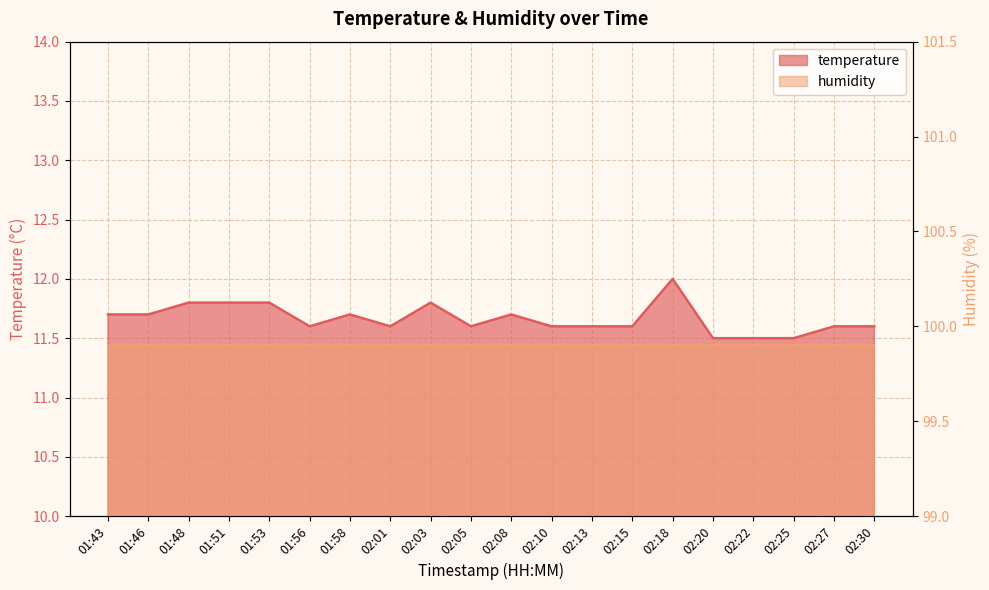

Which has a higher value, 01:46 or 02:25?

01:46